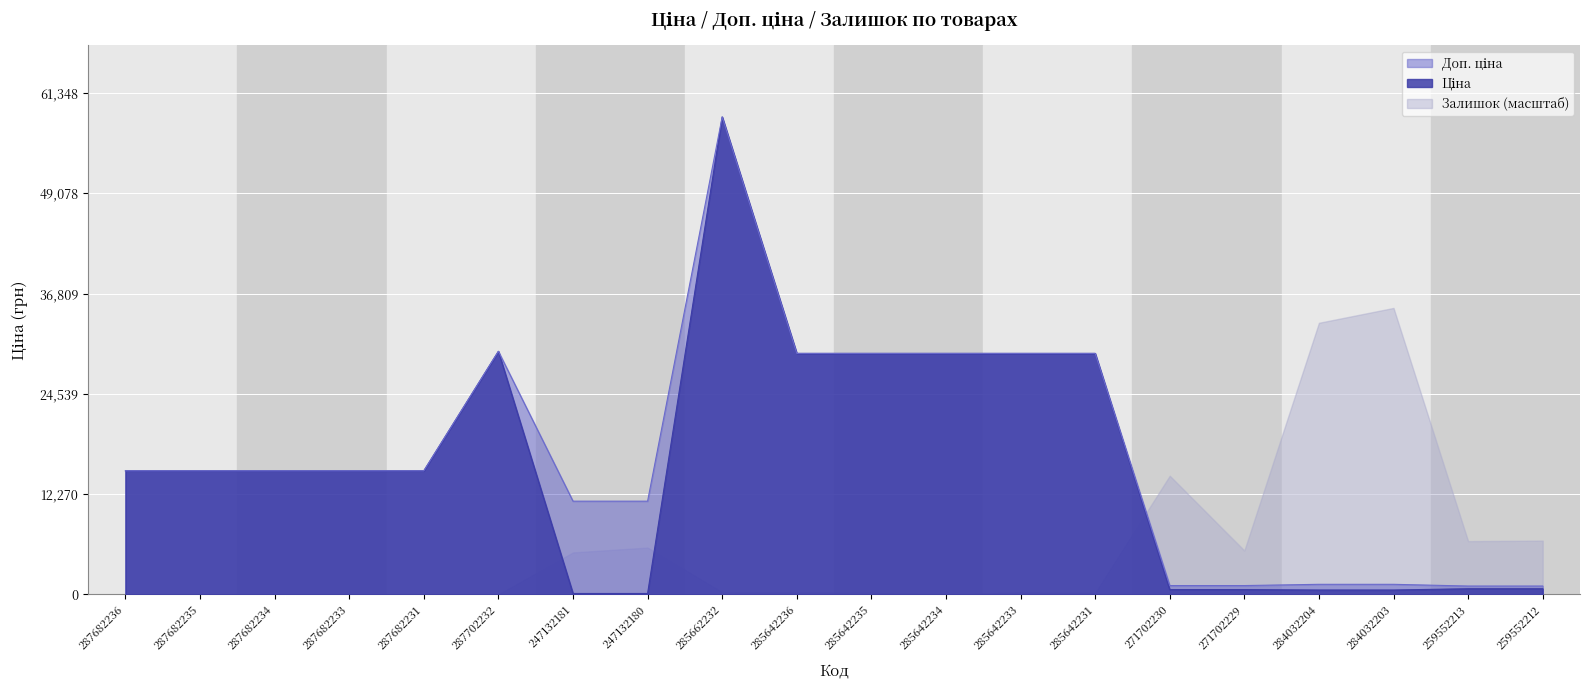

Reading right to left, list all the values displayed in this chart.

Ціна: 693.7	693.7	539.0	539.0	589.9	589.9	29491.5	29491.5	29491.5	29491.5	29491.5	58426.5	114.1	114.1	29747.2	15120.0	15120.0	15120.0	15120.0	15120.0
Доп. ціна: 1024.6	1024.6	1235.4	1235.4	1081.7	1081.7	29491.5	29491.5	29491.5	29491.5	29491.5	58426.5	11410.0	11410.0	29747.2	15120.0	15120.0	15120.0	15120.0	15120.0